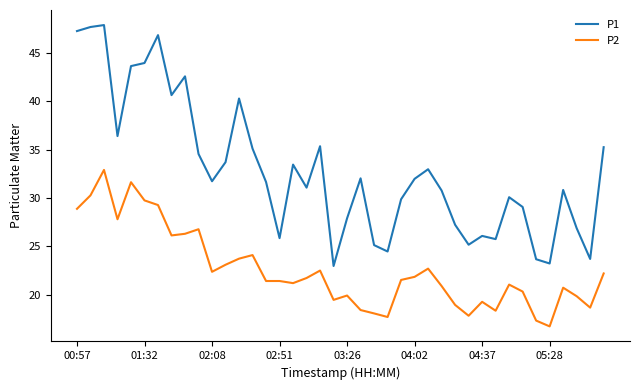

Rank the series by their maximum value, from lowest to highest.

P2, P1